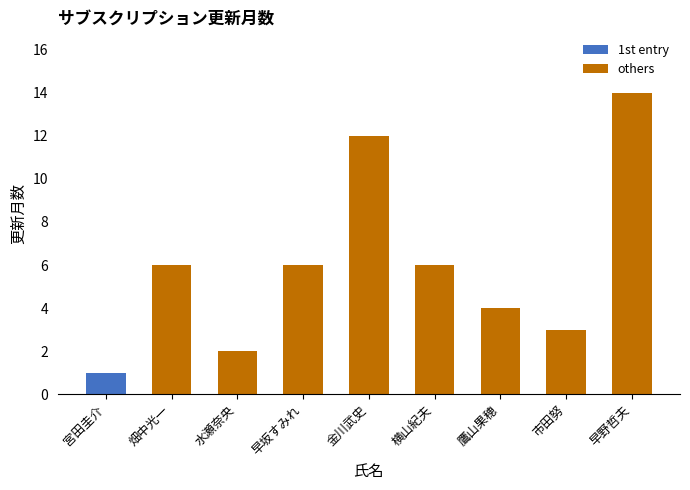

Is it true that the value at 宮田圭介 is 1?

True